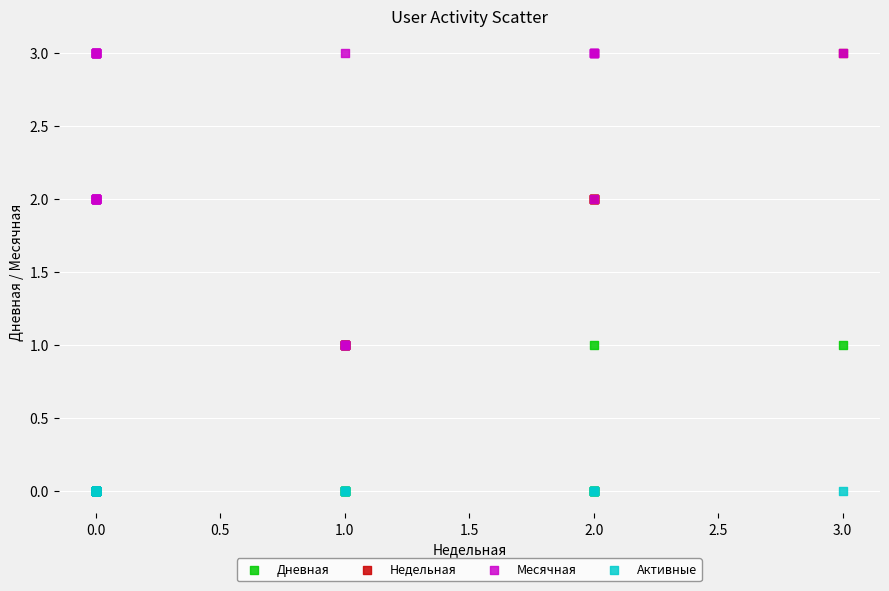

What are all the series names shown in the legend?

Дневная, Недельная, Месячная, Активные